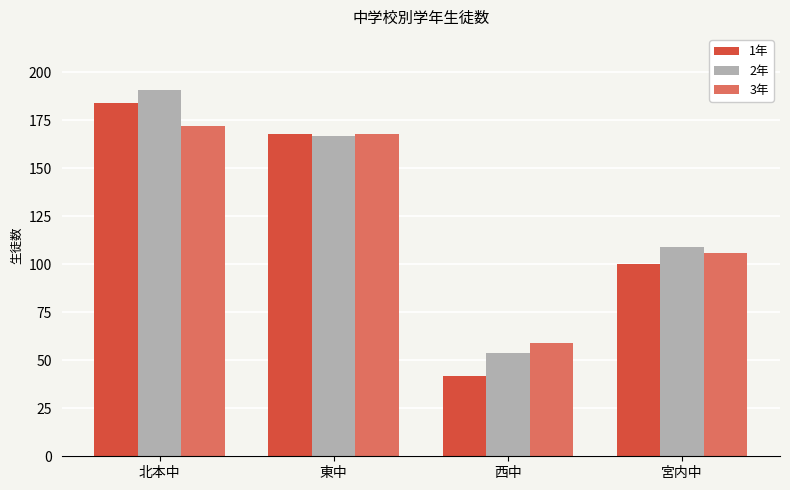

Rank the categories by 1年 value from highest to lowest.

北本中, 東中, 宮内中, 西中